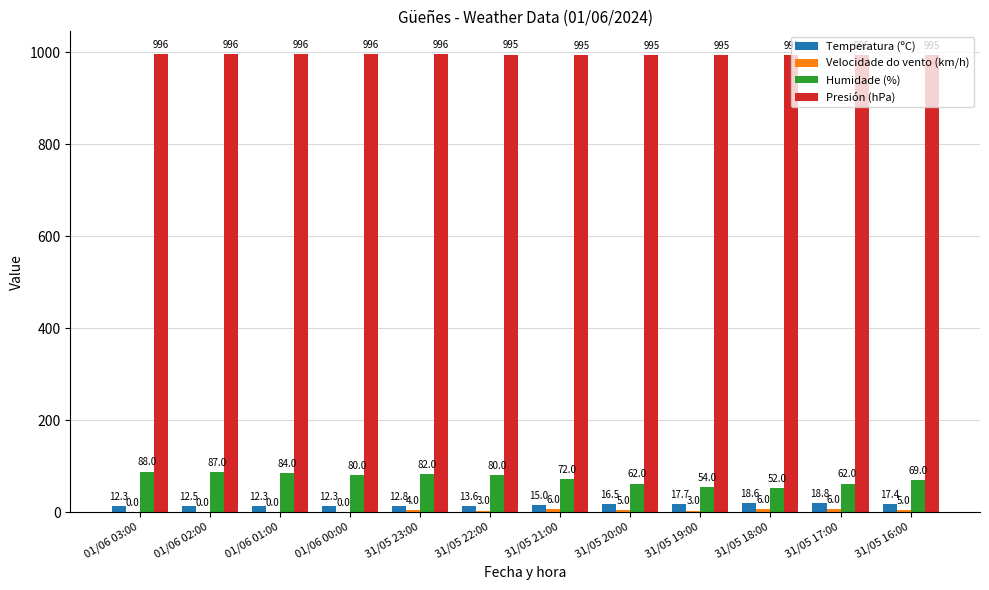

Are the bars horizontal?

No